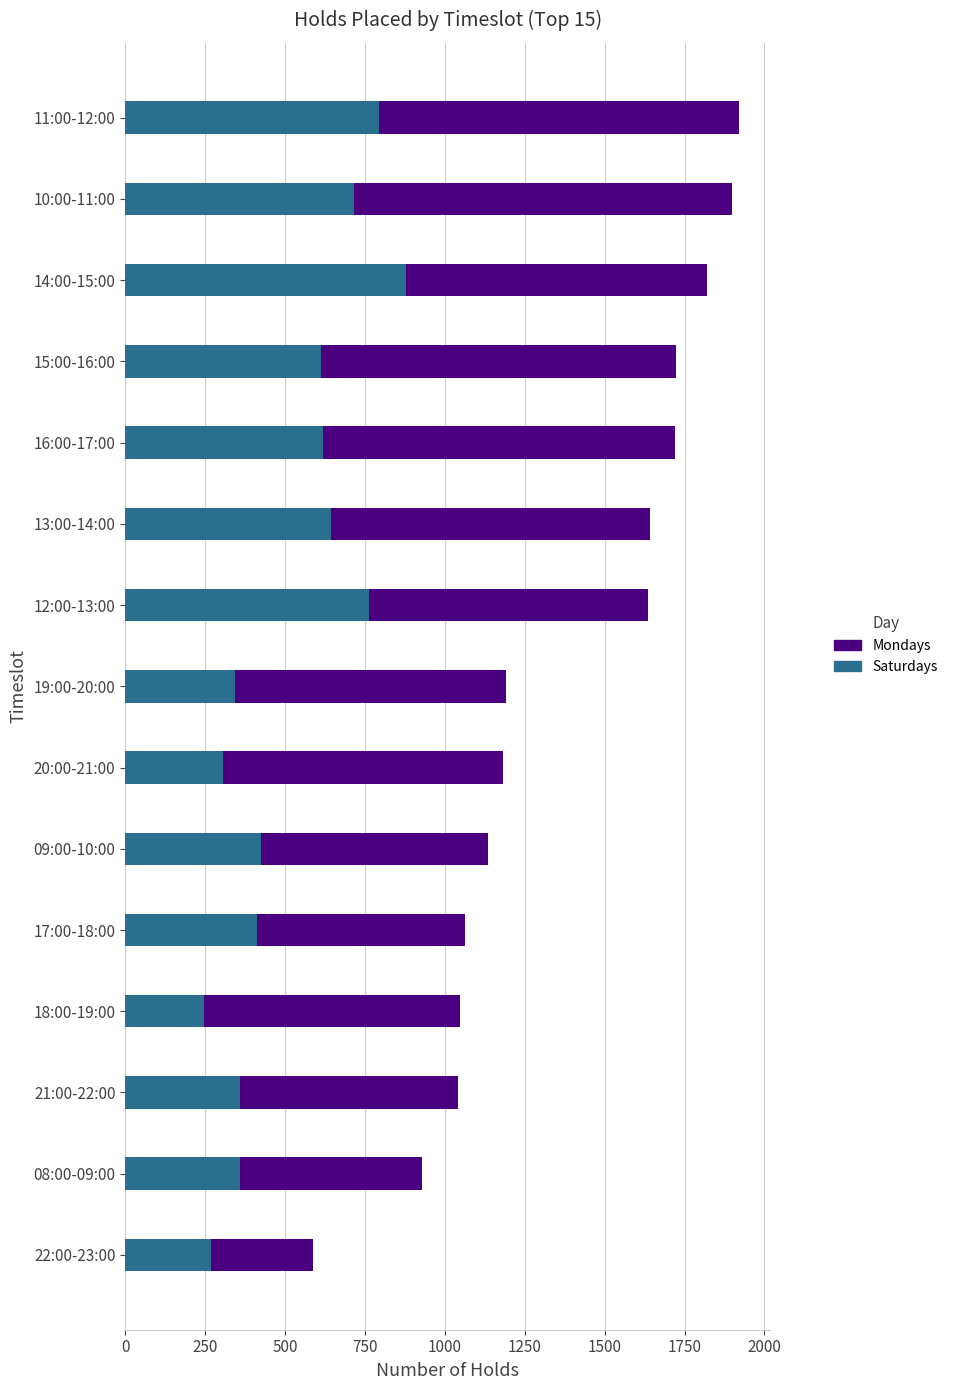

What is the difference between the maximum and minimum values in the Saturdays series?

630